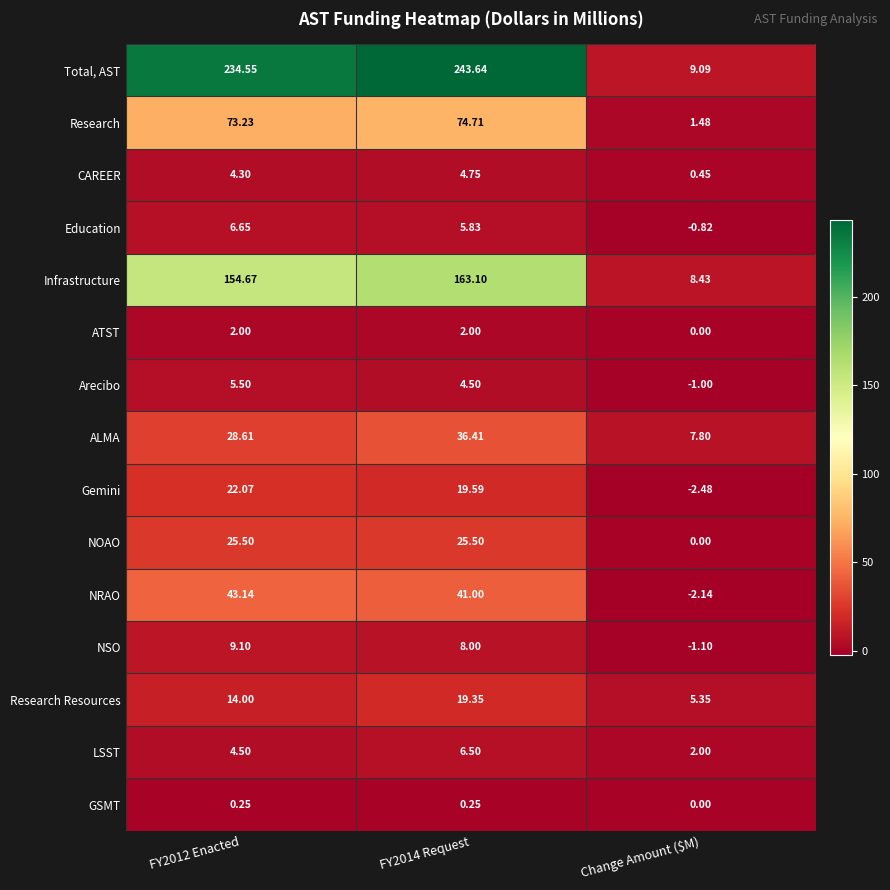

Which series has the largest range (max minus min)?

Total, AST